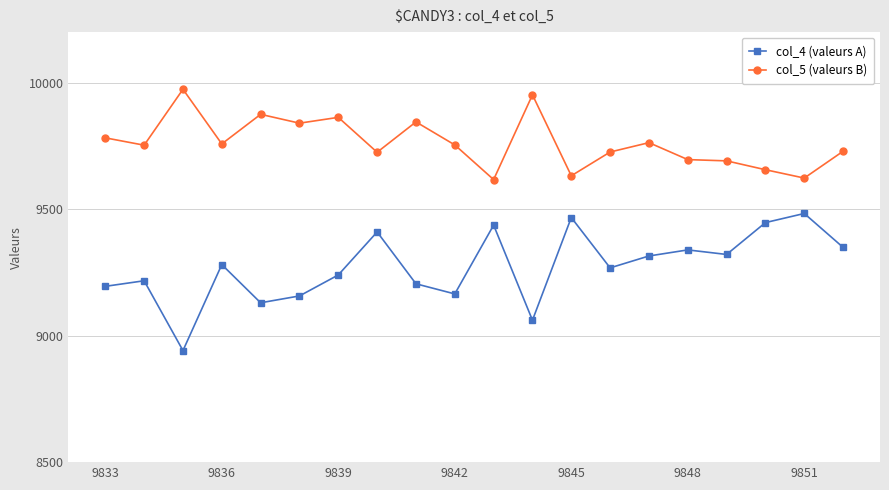

How many distinct data groups are displayed?

2